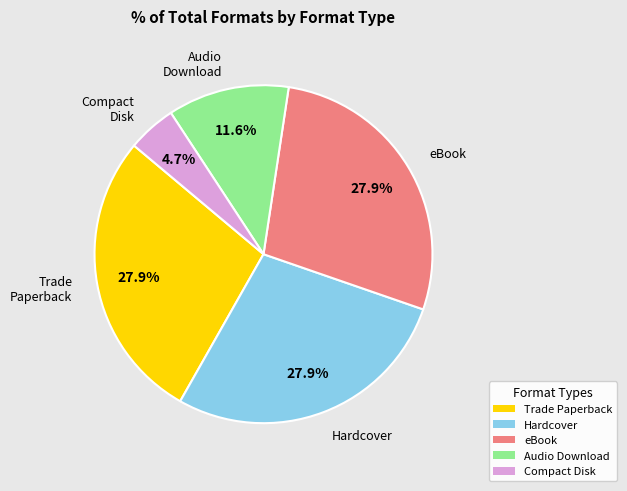

To the nearest percent, what portion does Hardcover represent?

28%